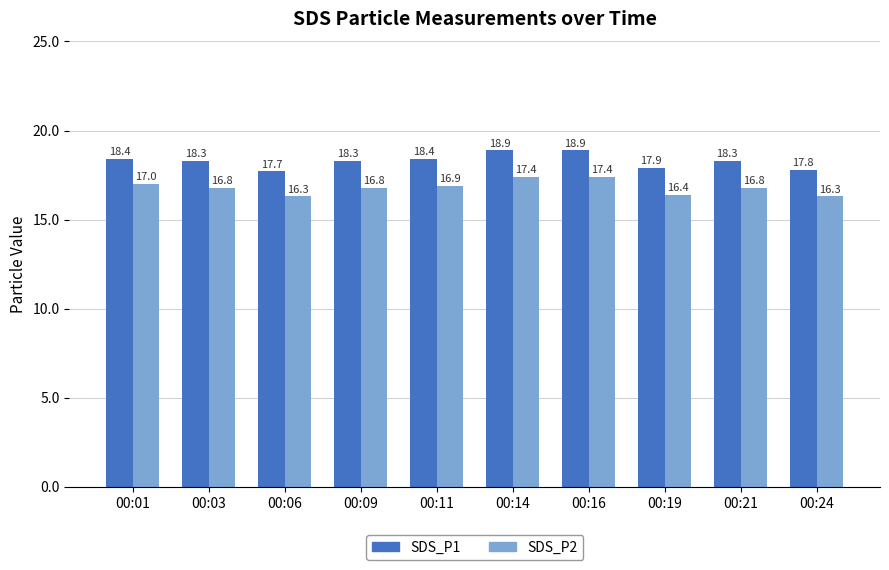

What is the difference between the SDS_P2 values at 00:06 and 00:19?

0.1